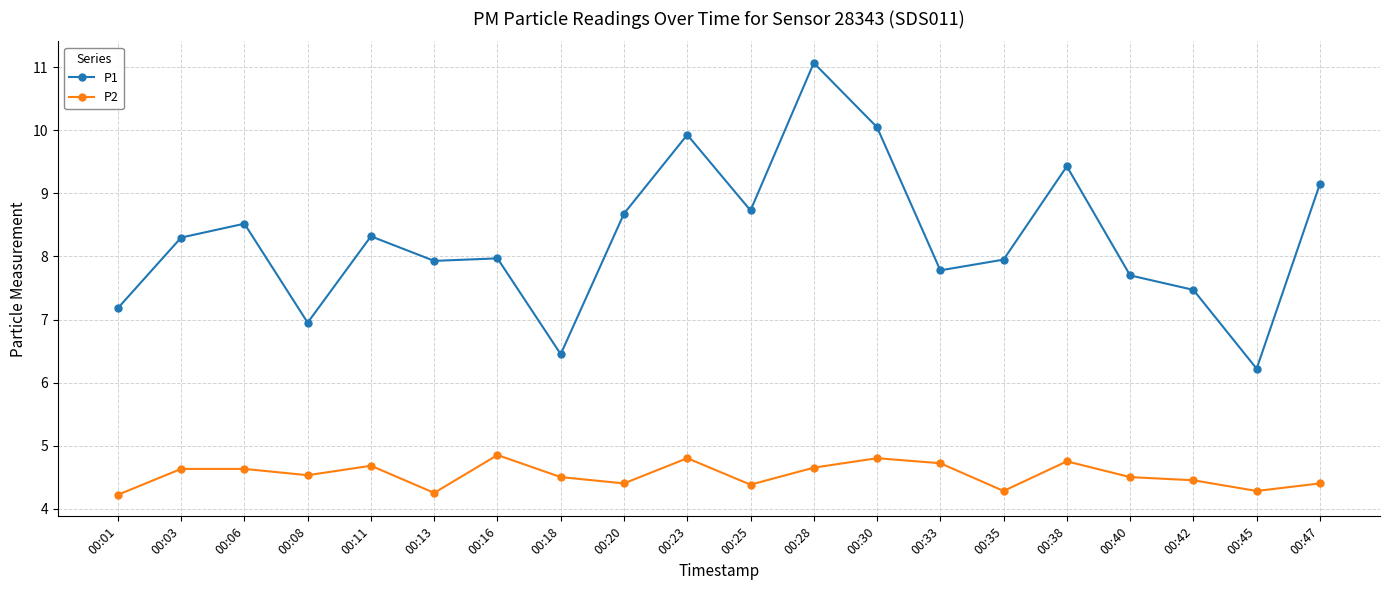

What is the sum of the P1 values at 00:13 and 00:40?

15.6